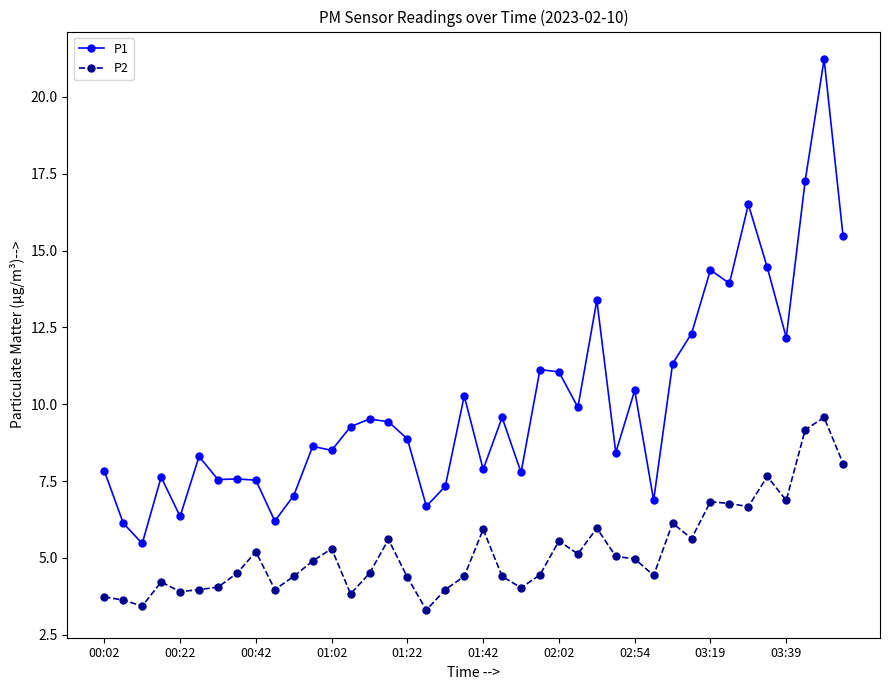

How many series are shown in this chart?

2